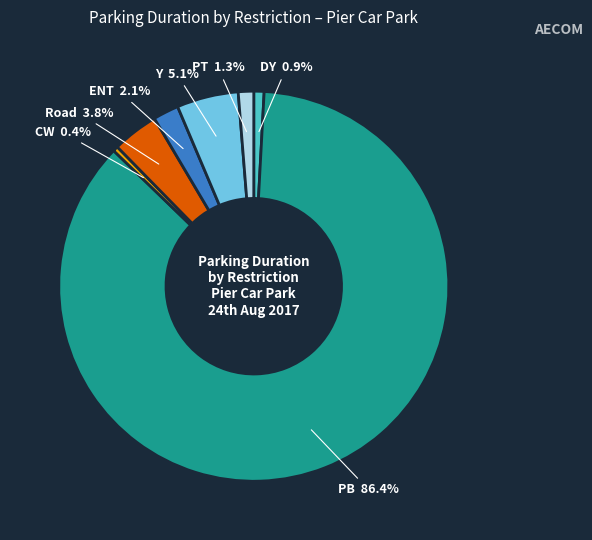

To the nearest percent, what is the difference between the largest and smallest slice percentages?

86%